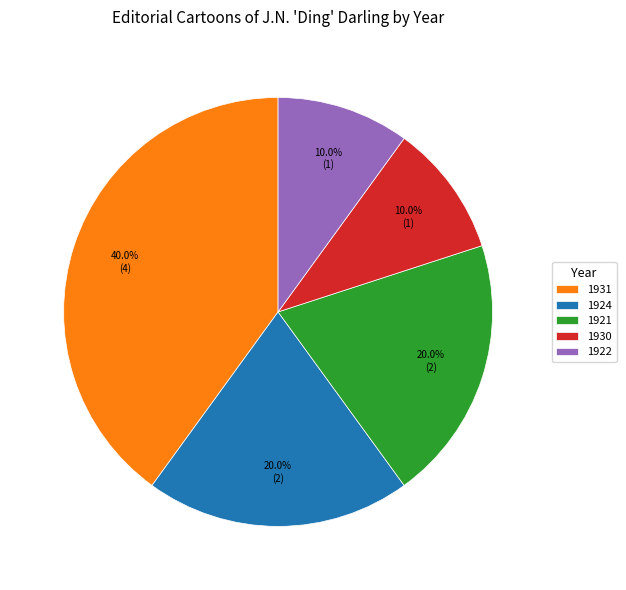

What is the largest slice in the pie chart?

1931